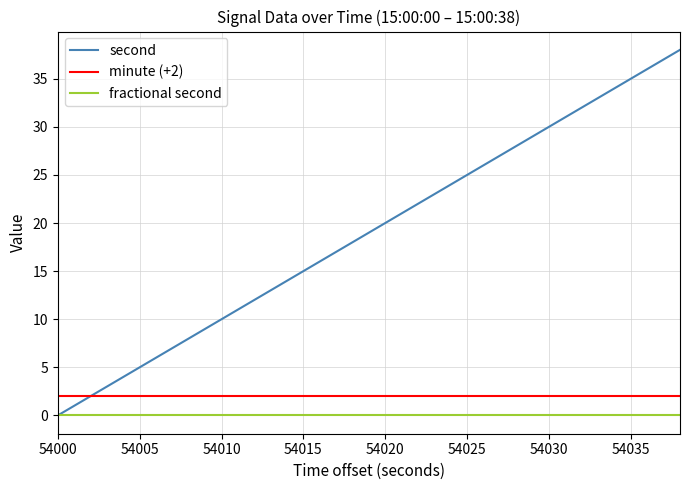

What is the maximum value shown in the chart?

38